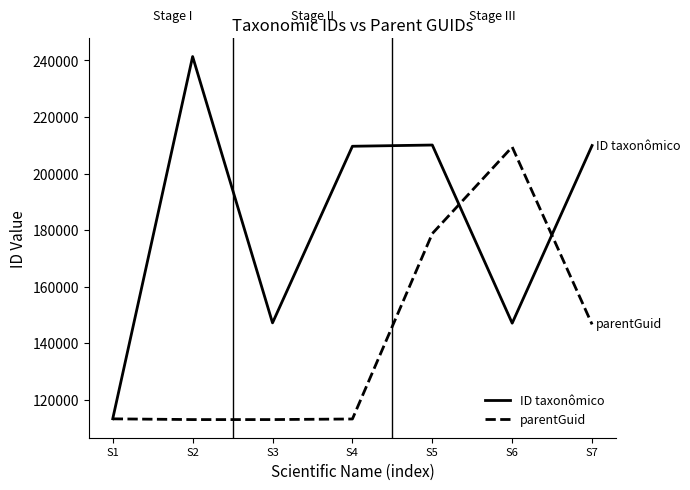

What are all the series names shown in the legend?

ID taxonômico, parentGuid